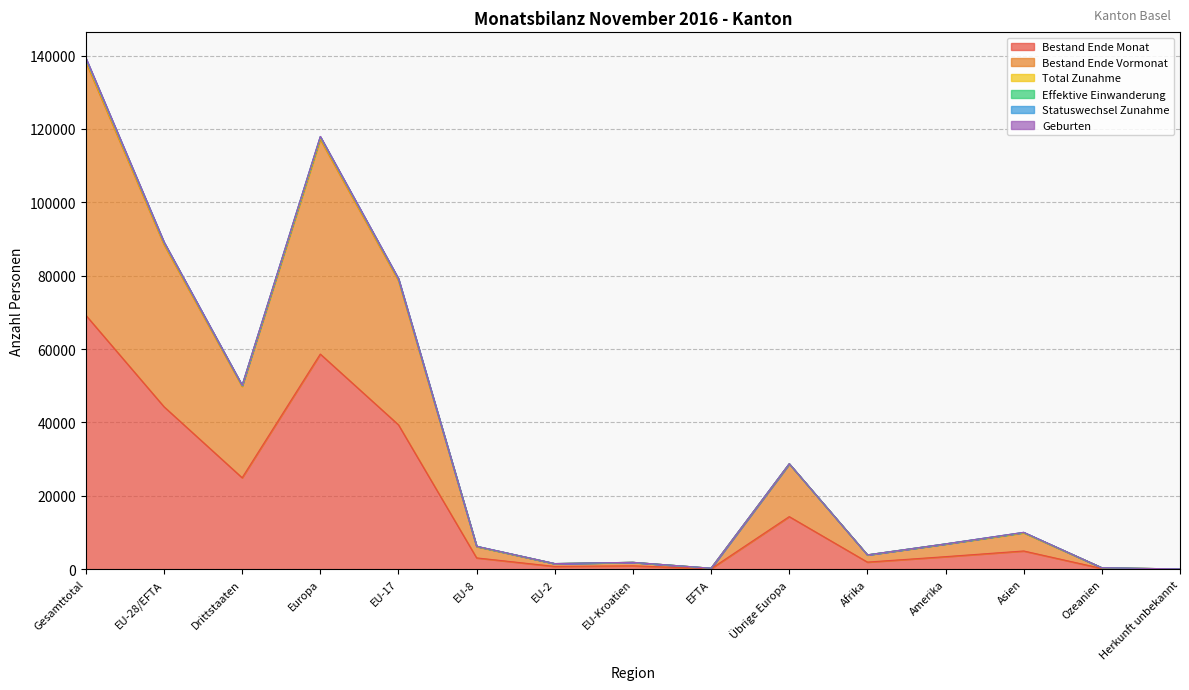

Is it true that Bestand Ende Vormonat equals 88471 at EU-28/EFTA?

True